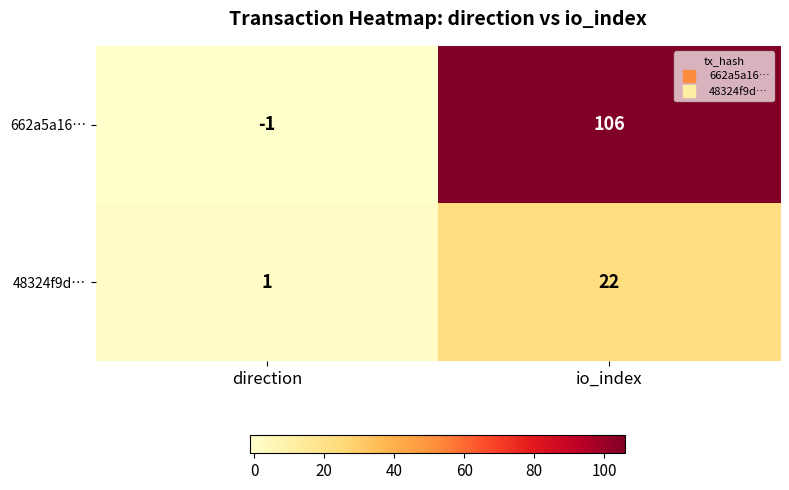

Which series has the largest total across all categories?

662a5a16…